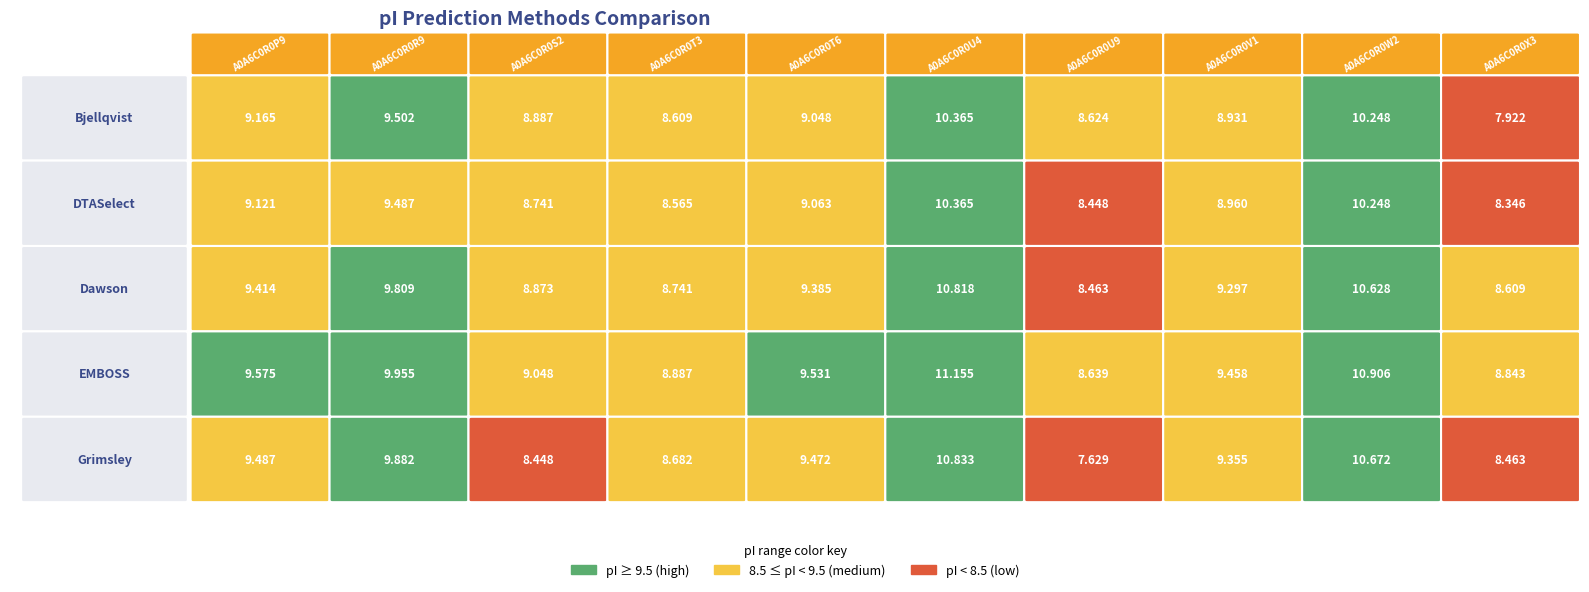

List the labels in order of EMBOSS value, smallest first.

A0A6C0R0U9, A0A6C0R0X3, A0A6C0R0T3, A0A6C0R0S2, A0A6C0R0V1, A0A6C0R0T6, A0A6C0R0P9, A0A6C0R0R9, A0A6C0R0W2, A0A6C0R0U4